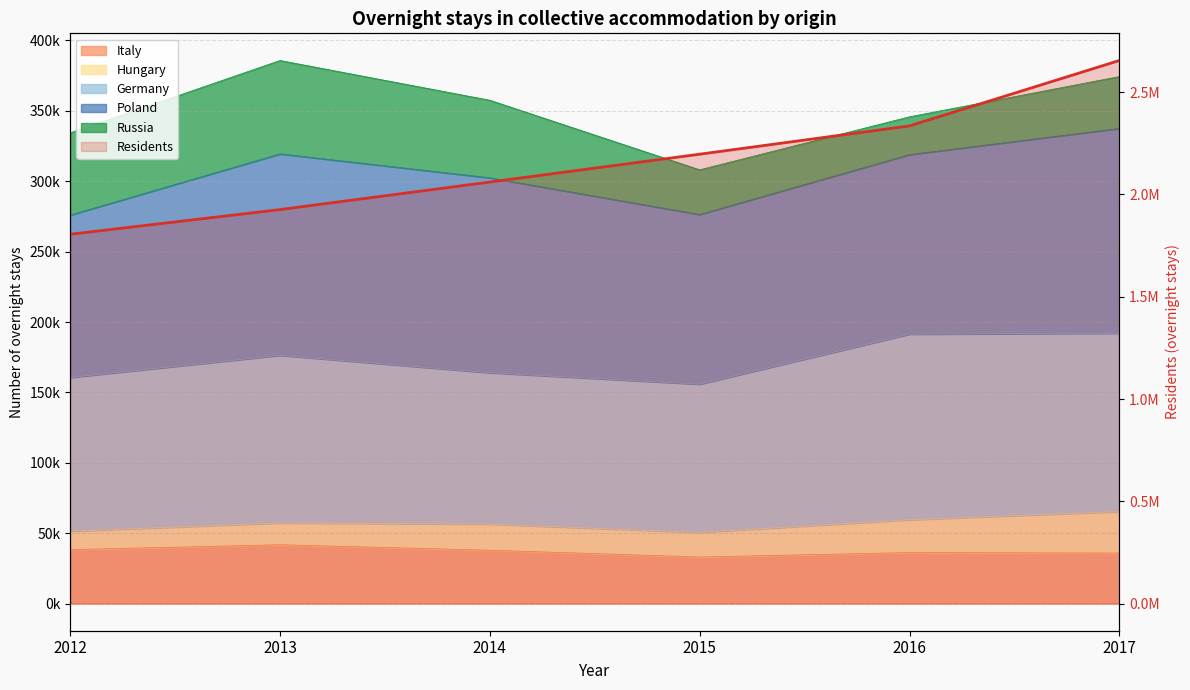

List the labels in order of value, largest first.

2017, 2016, 2015, 2014, 2013, 2012